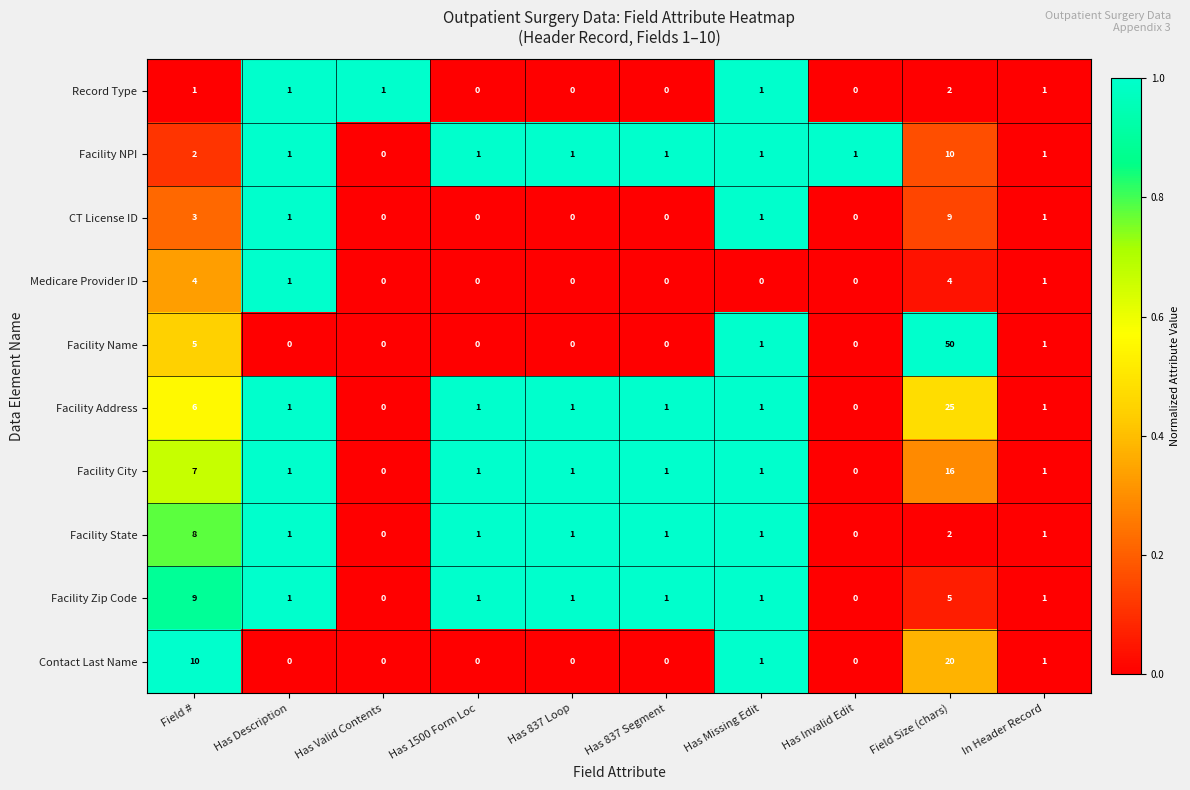

Which series changed the most between Field # and Has 837 Segment?

Contact Last Name